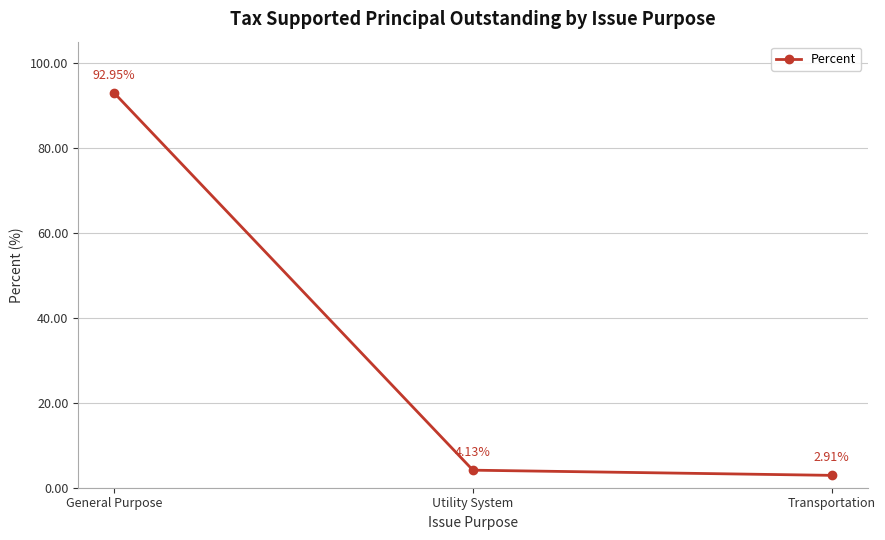

What is the smallest value displayed?

2.9